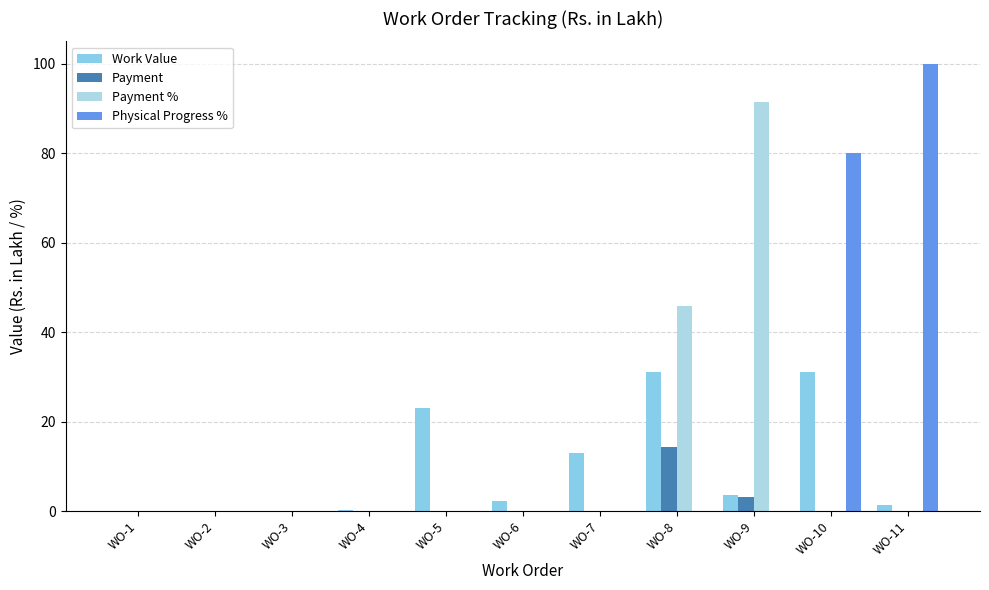

Between WO-2 and WO-4, which is larger?

WO-4